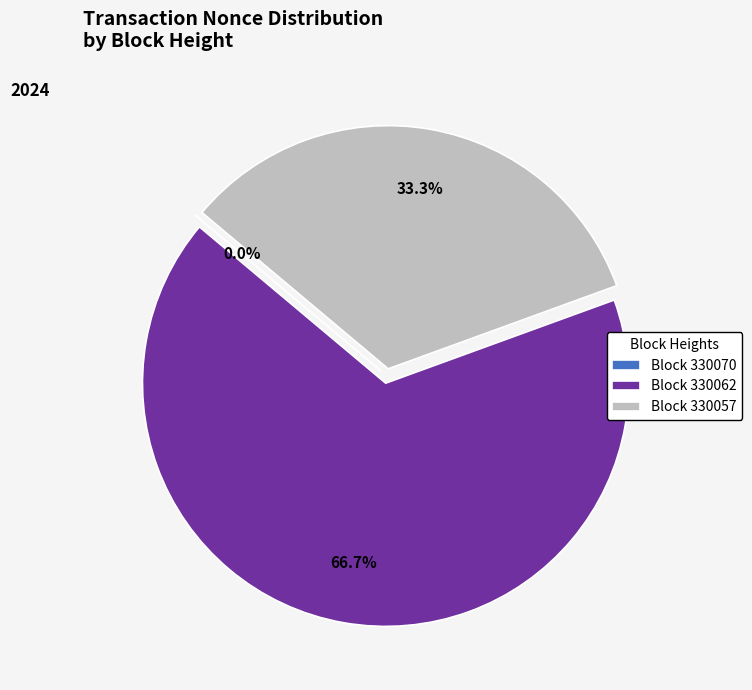

To the nearest percent, what is the difference between the largest and smallest slice percentages?

67%